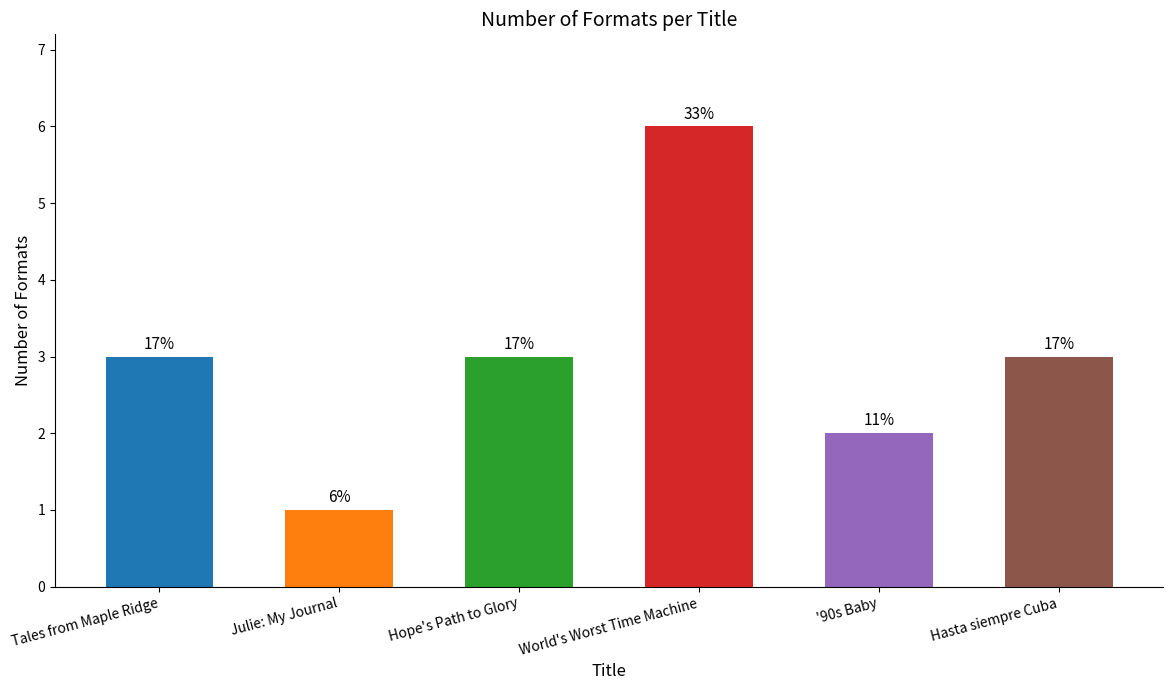

At which label does the data first exceed 3?

World's Worst Time Machine